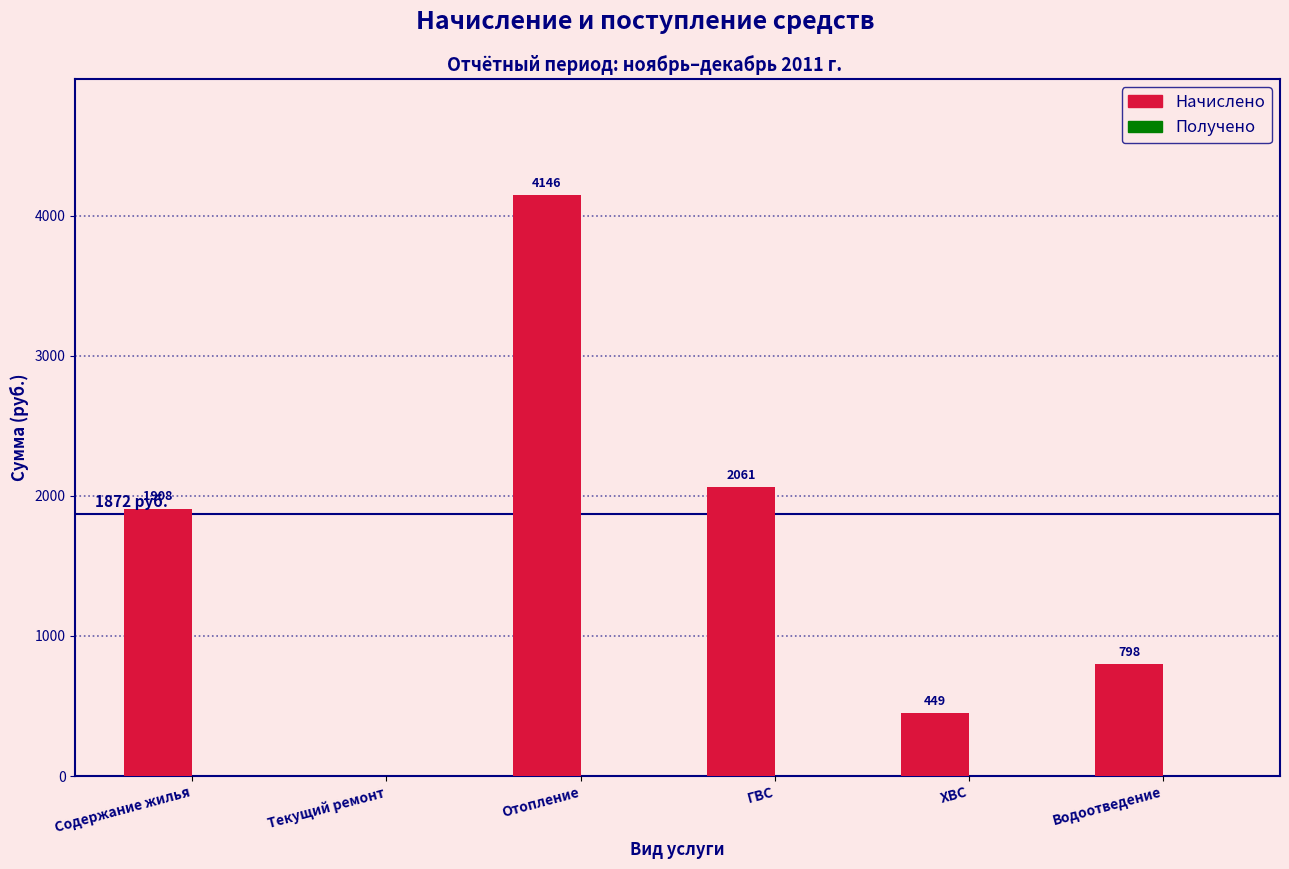

The chart shows a value of 448.6 at ХВС. True or false?

True